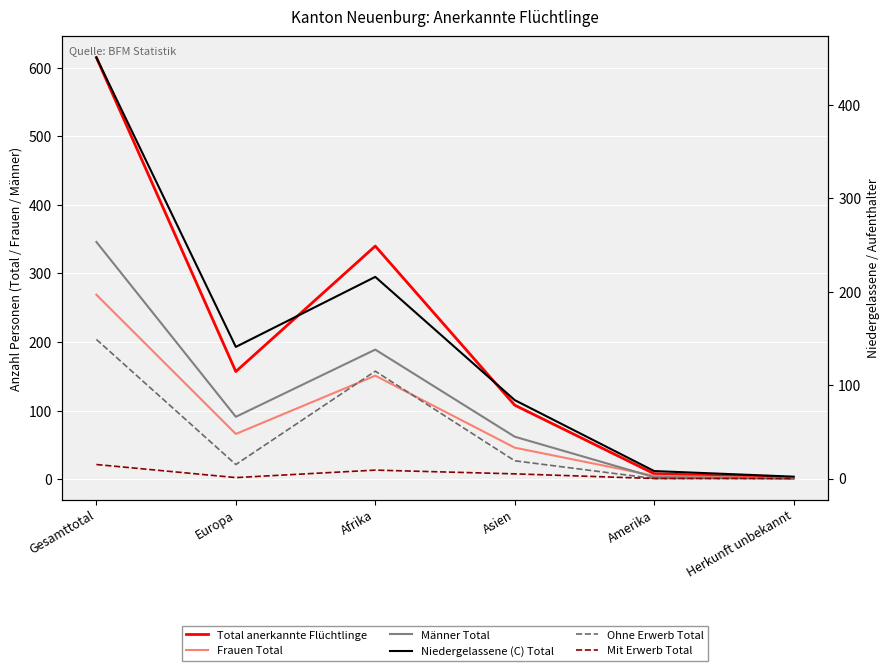

The Ohne Erwerb Total series shows 96 at Amerika. True or false?

False